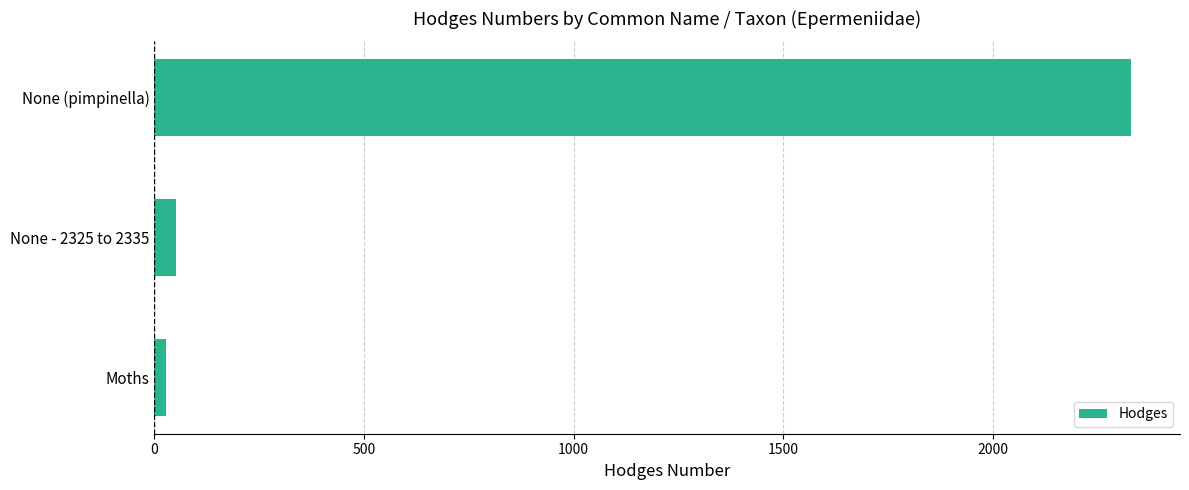

The value at None - 2325 to 2335 is 52.1. True or false?

True